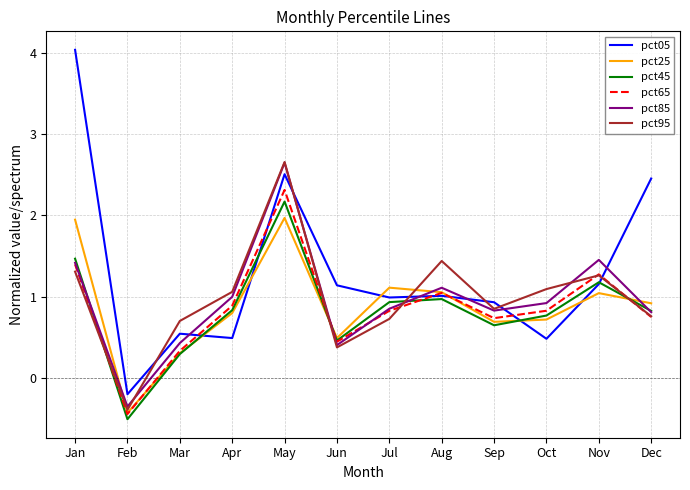

How many times do pct45 and pct95 cross each other?

4